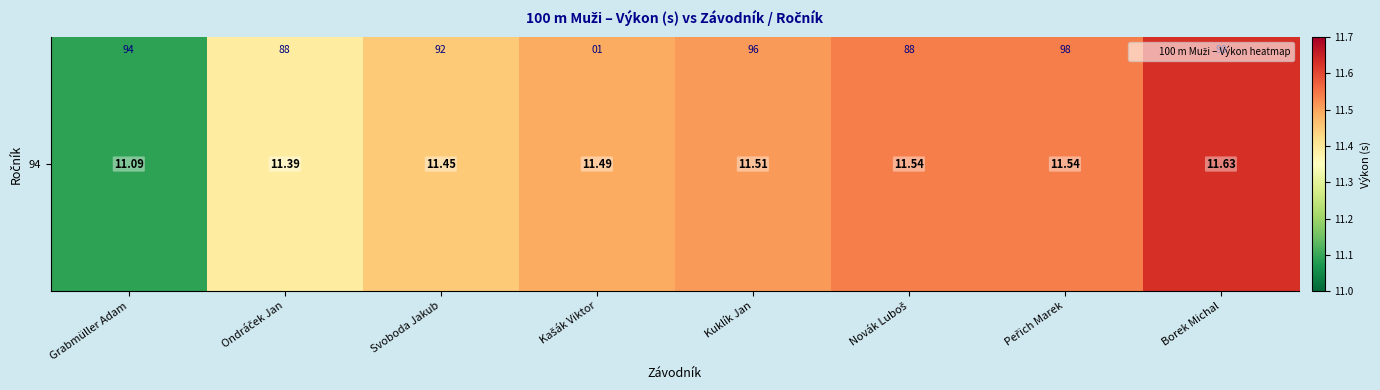

At which category does the chart reach its minimum across all series?

Grabmüller Adam